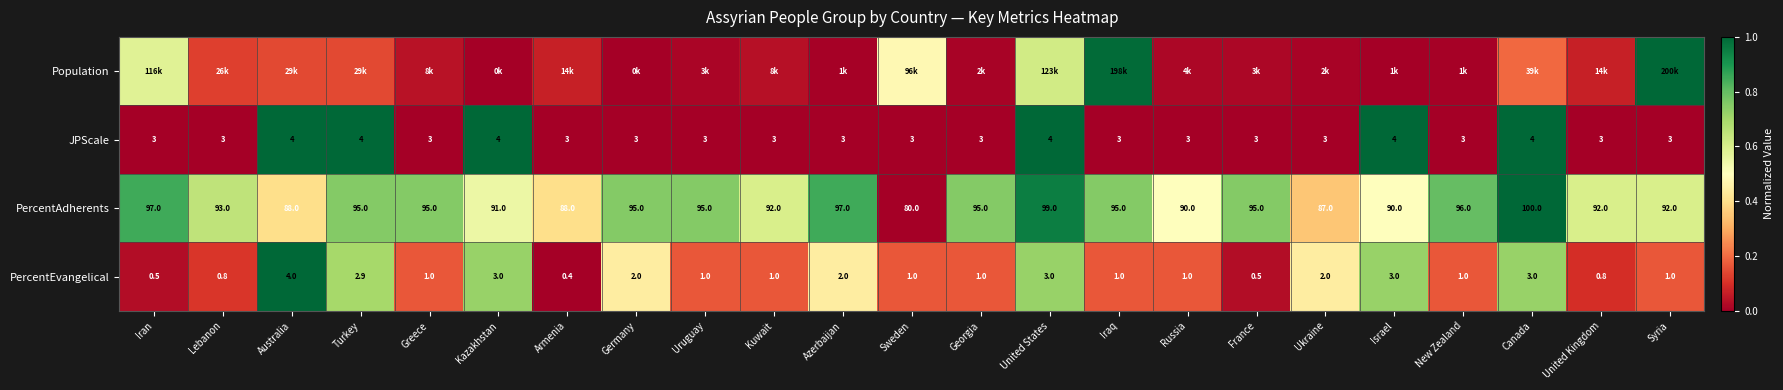

Is the value of PercentEvangelical at Uruguay greater than the value of PercentAdherents at Canada?

No